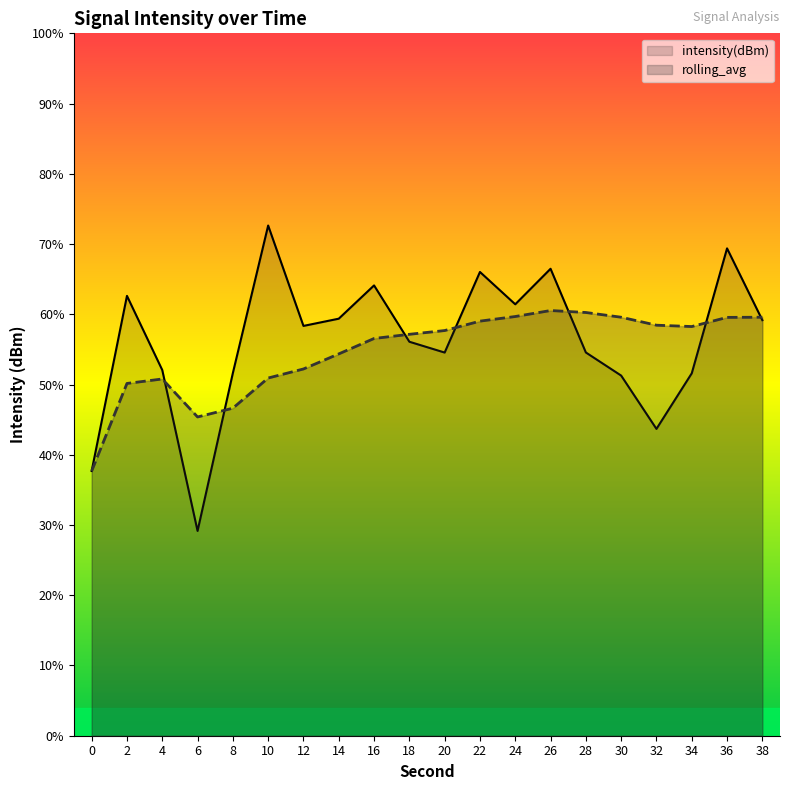

Count the number of categories in the chart.

20